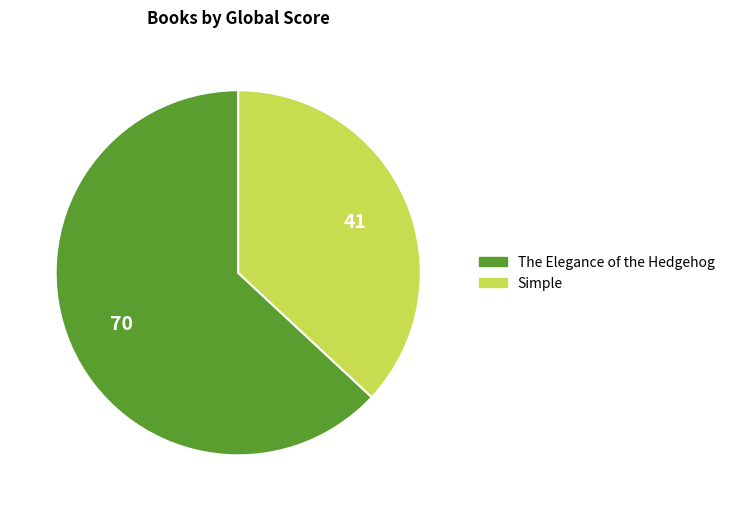

The Simple slice represents 37% of the pie. True or false?

True